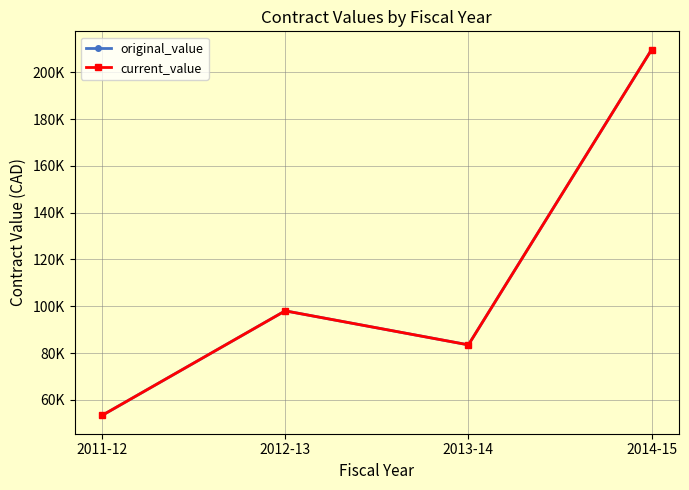

At how many categories does at least one series exceed 79242?

3